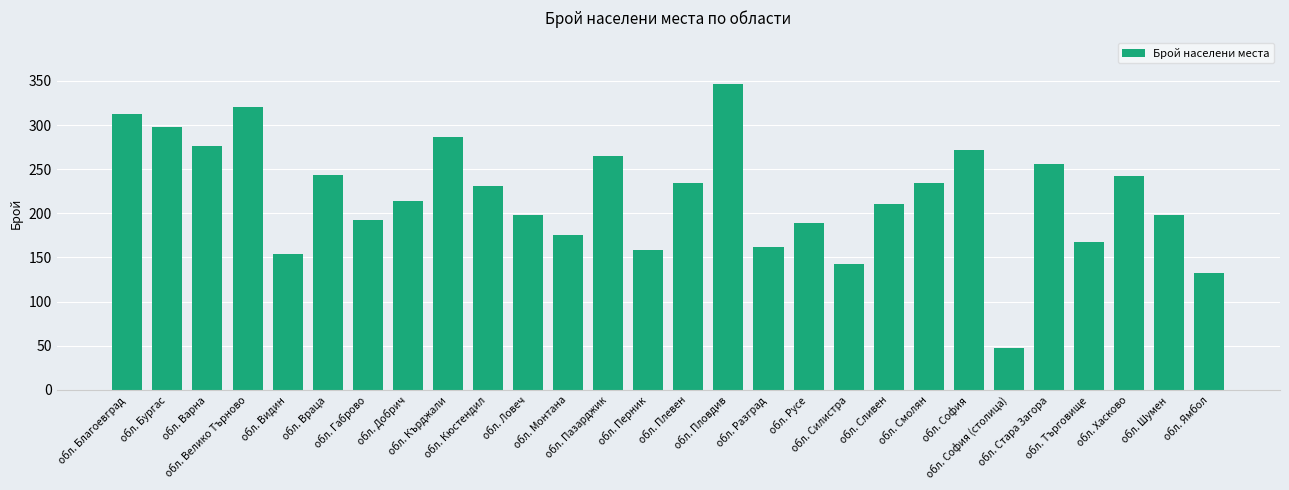

What position from the right is обл. Сливен?

9